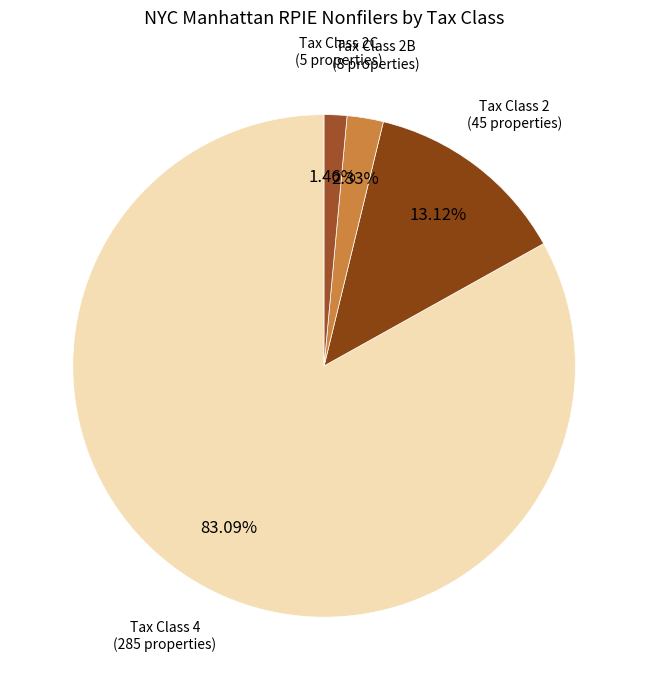

Which slice represents more than half of the pie?

Tax Class 4 (285 properties)